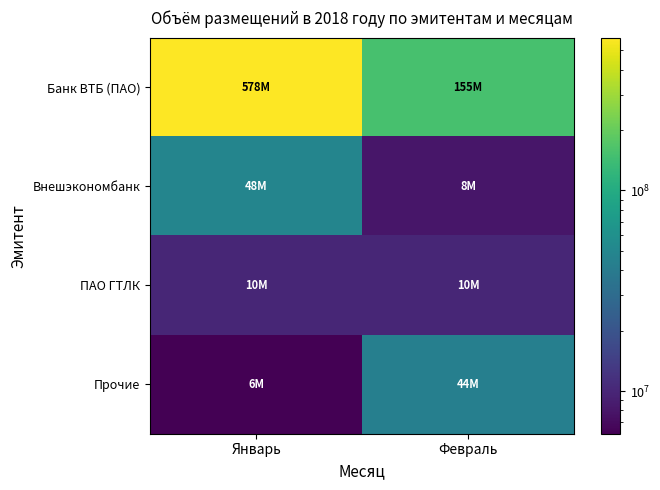

At which category is the sum across all series the highest?

Январь